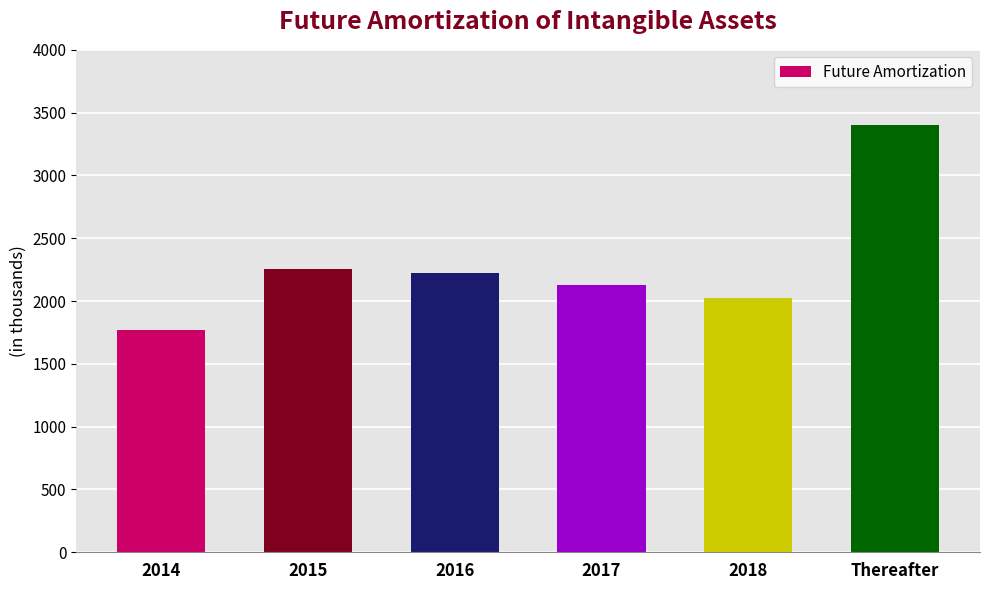

The chart shows a value of 3714 at 2017. True or false?

False